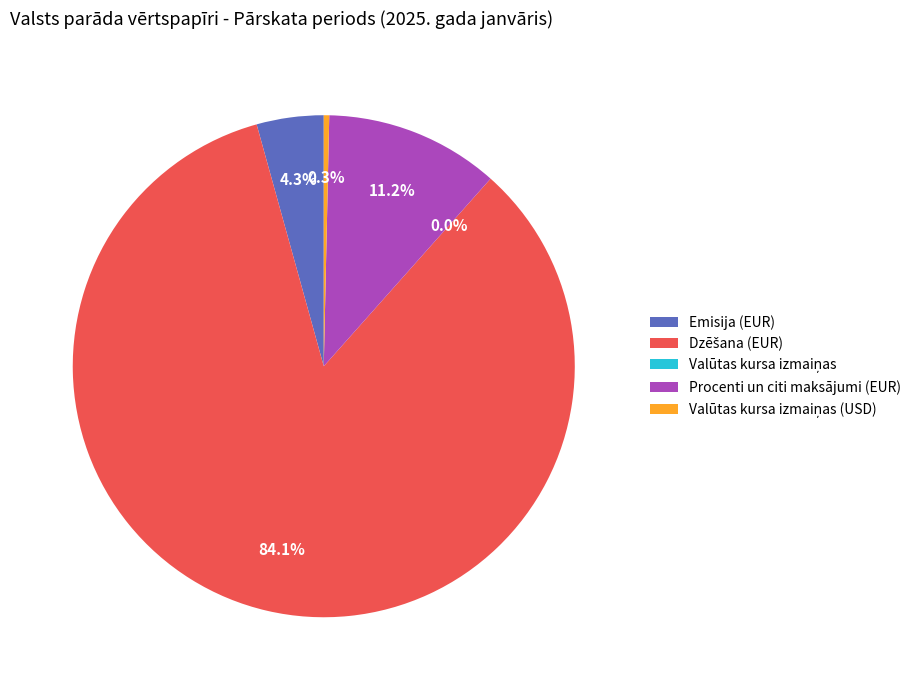

The Procenti un citi maksājumi (EUR) slice represents 23% of the pie. True or false?

False